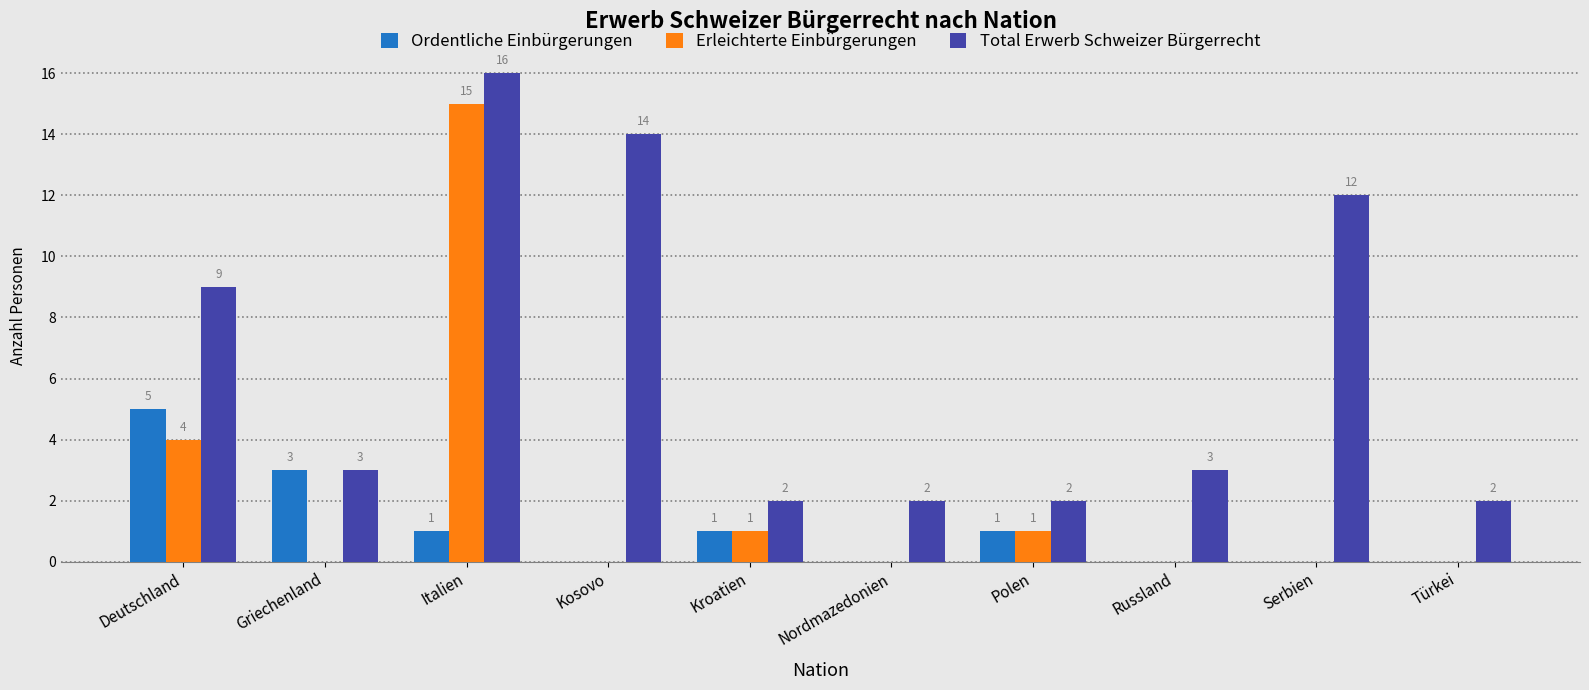

Reading right to left, extract all data points from this chart.

Ordentliche Einbürgerungen: Türkei=0	Serbien=0	Russland=0	Polen=1	Nordmazedonien=0	Kroatien=1	Kosovo=0	Italien=1	Griechenland=3	Deutschland=5
Erleichterte Einbürgerungen: Türkei=0	Serbien=0	Russland=0	Polen=1	Nordmazedonien=0	Kroatien=1	Kosovo=0	Italien=15	Griechenland=0	Deutschland=4
Total Erwerb Schweizer Bürgerrecht: Türkei=2	Serbien=12	Russland=3	Polen=2	Nordmazedonien=2	Kroatien=2	Kosovo=14	Italien=16	Griechenland=3	Deutschland=9